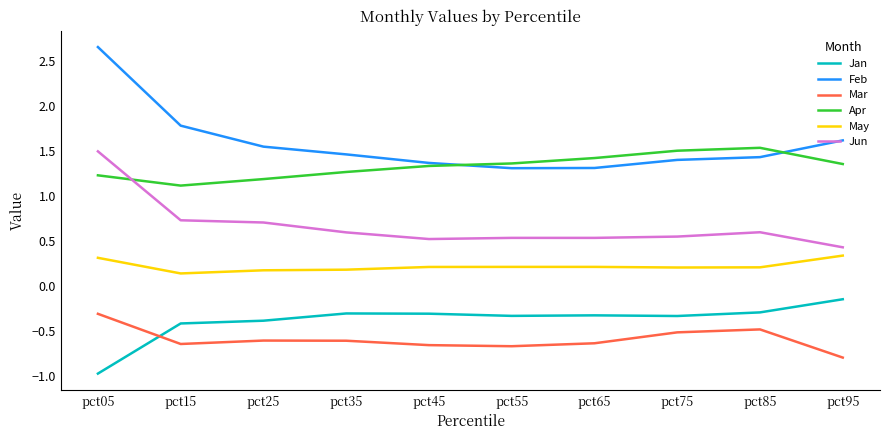

The May series shows 0.3 at pct05. True or false?

True